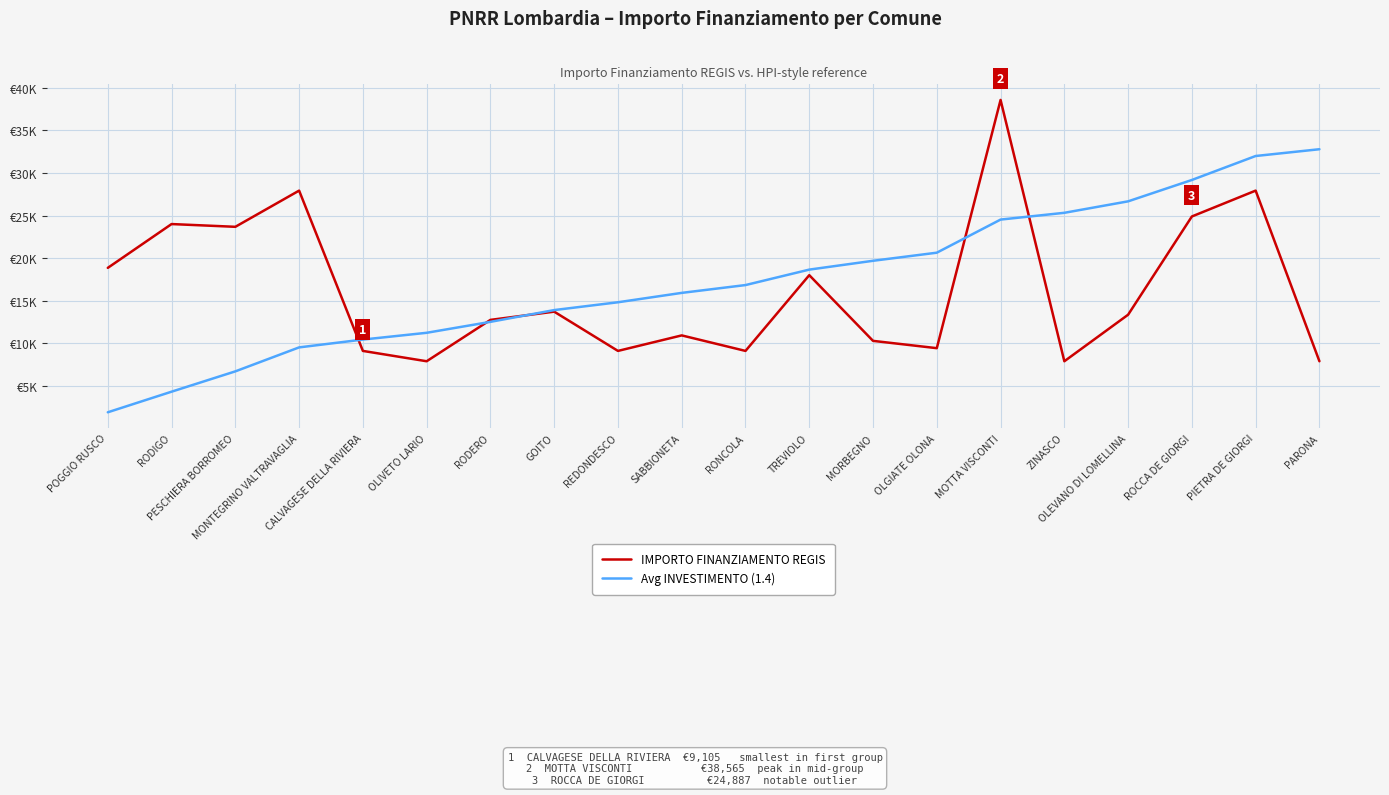

What is the label of the 6th point from the right?

MOTTA VISCONTI